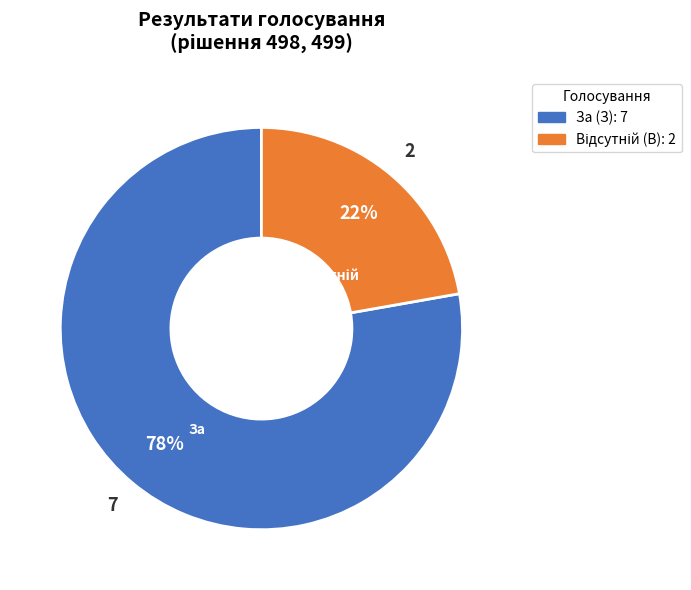

How many slices are in this pie chart?

2